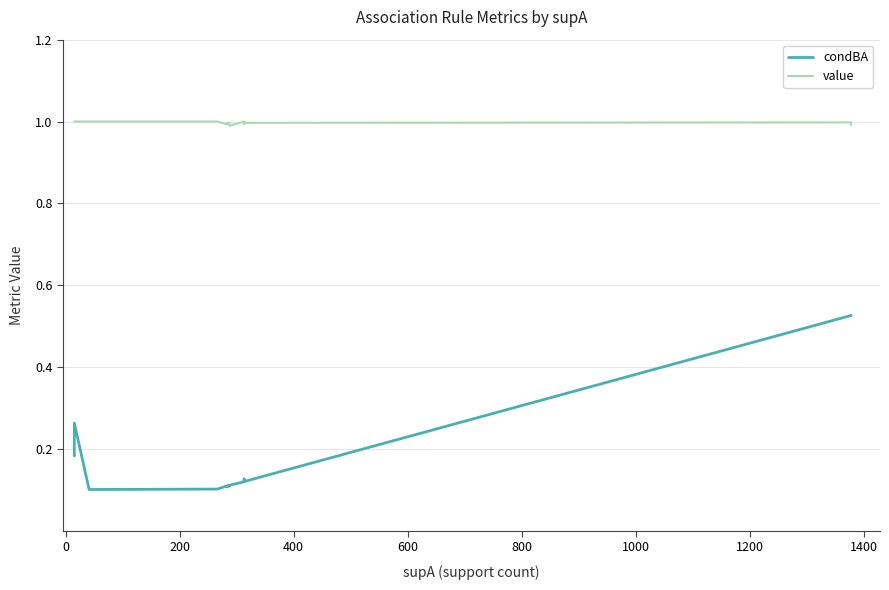

How many interior local valleys does the condBA series have?

4